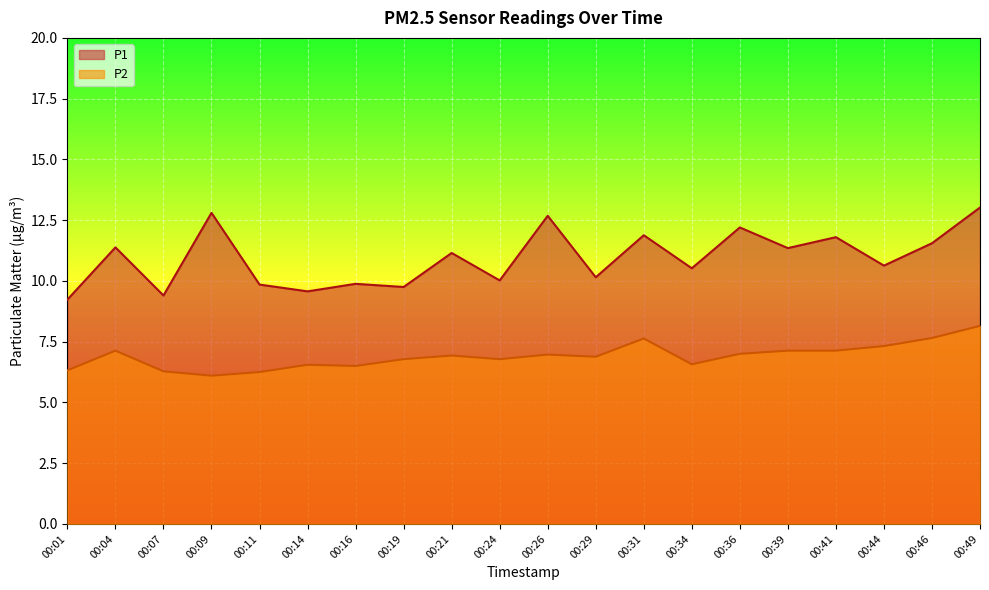

What is the value of the P1 point at the 18th from the left?

10.6